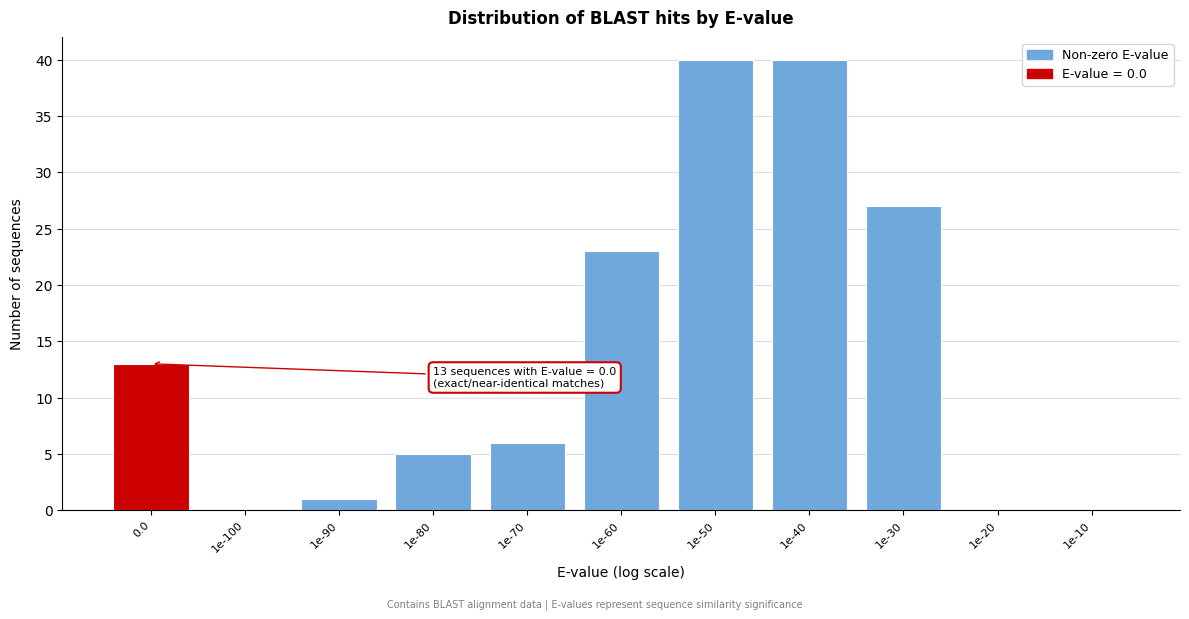

Reading left to right, list all the values displayed in this chart.

0.0=13	1e-100=0	1e-90=1	1e-80=5	1e-70=6	1e-60=23	1e-50=40	1e-40=40	1e-30=27	1e-20=0	1e-10=0